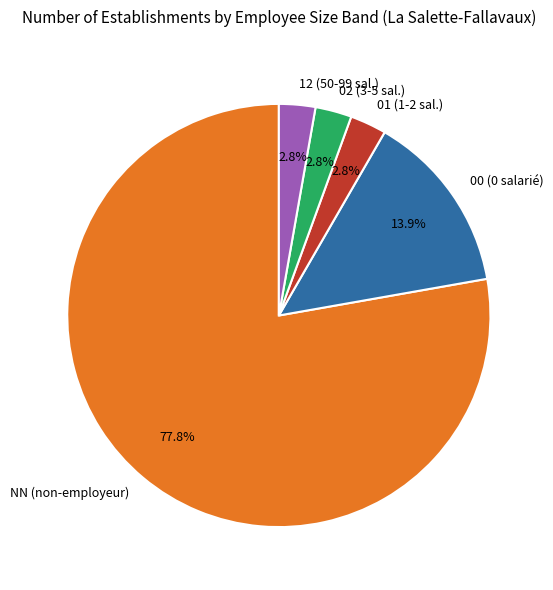

How many slices are in this pie chart?

5